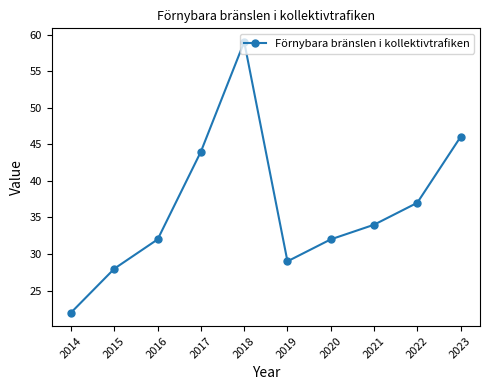

What is the ratio of the value at 2018 to the value at 2022?

1.6